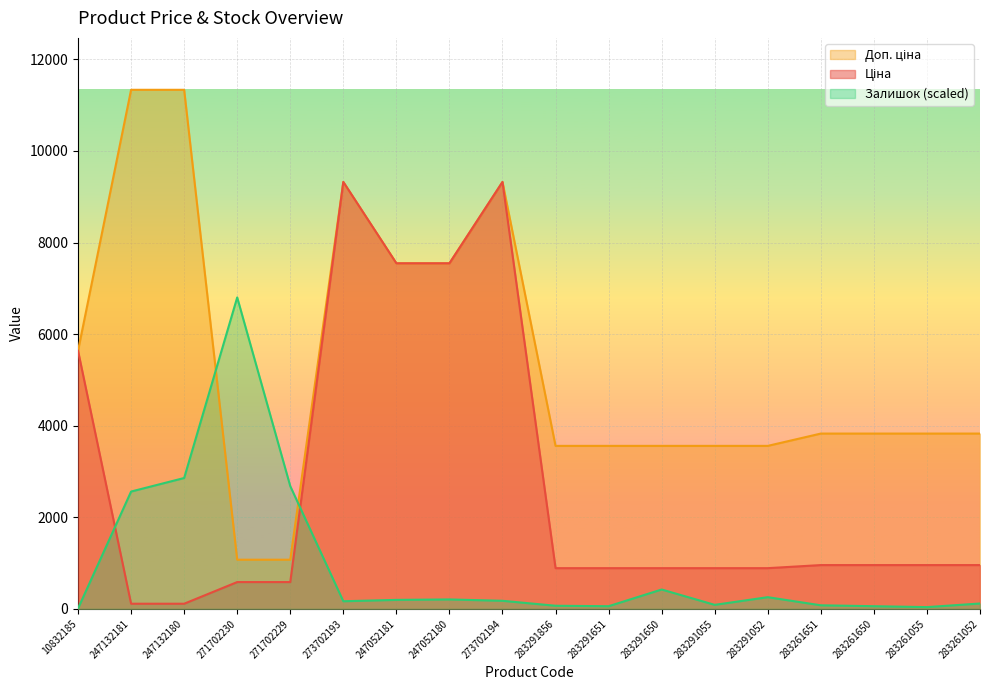

What is the sum of the Доп. ціна values at 273702194 and 247052181?

16867.3